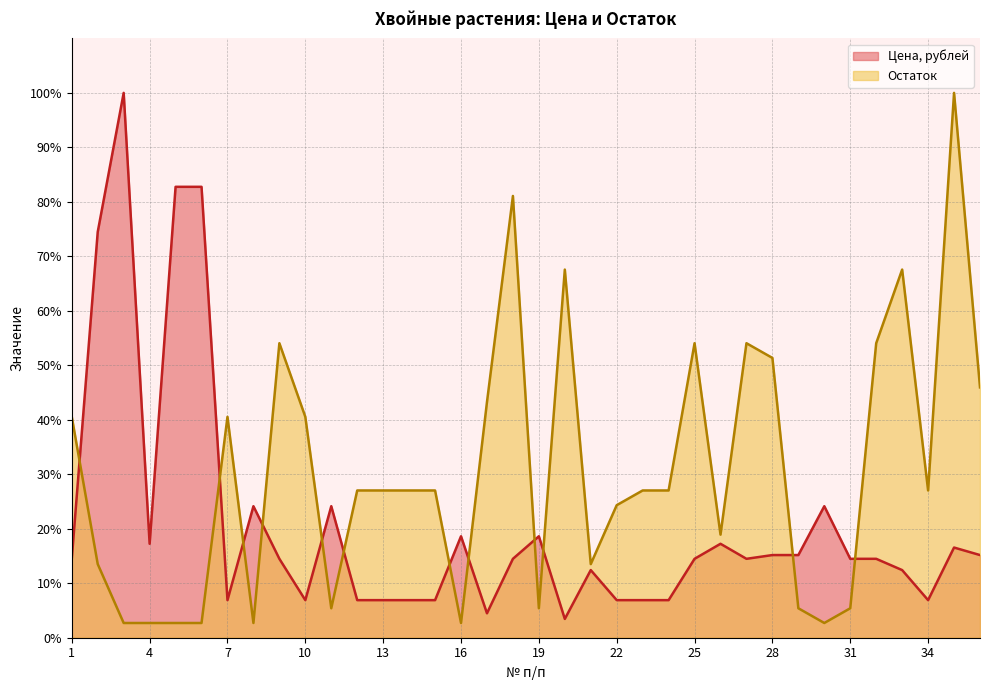

Between 7 and 12, which series saw the biggest shift?

Остаток